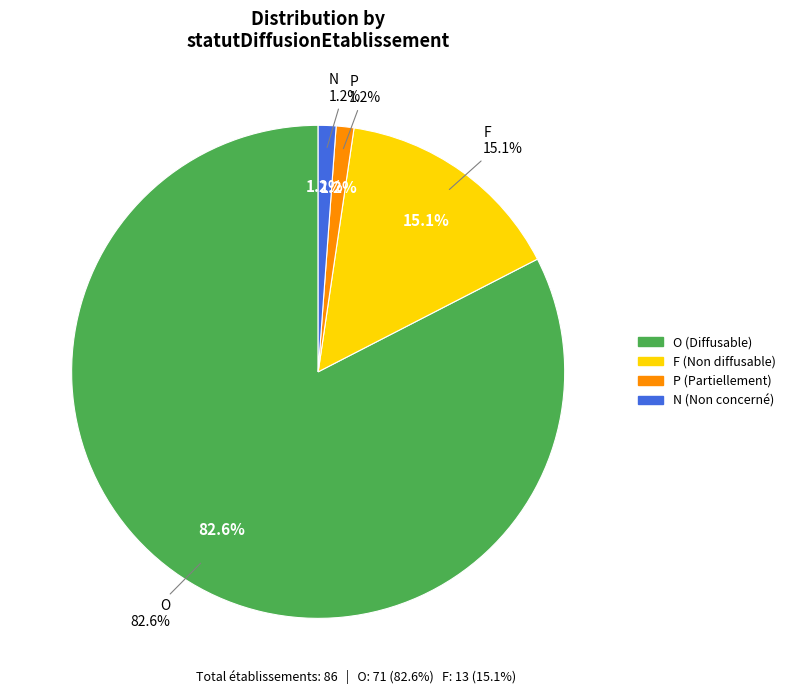

Is it true that N is 1% of the pie?

True